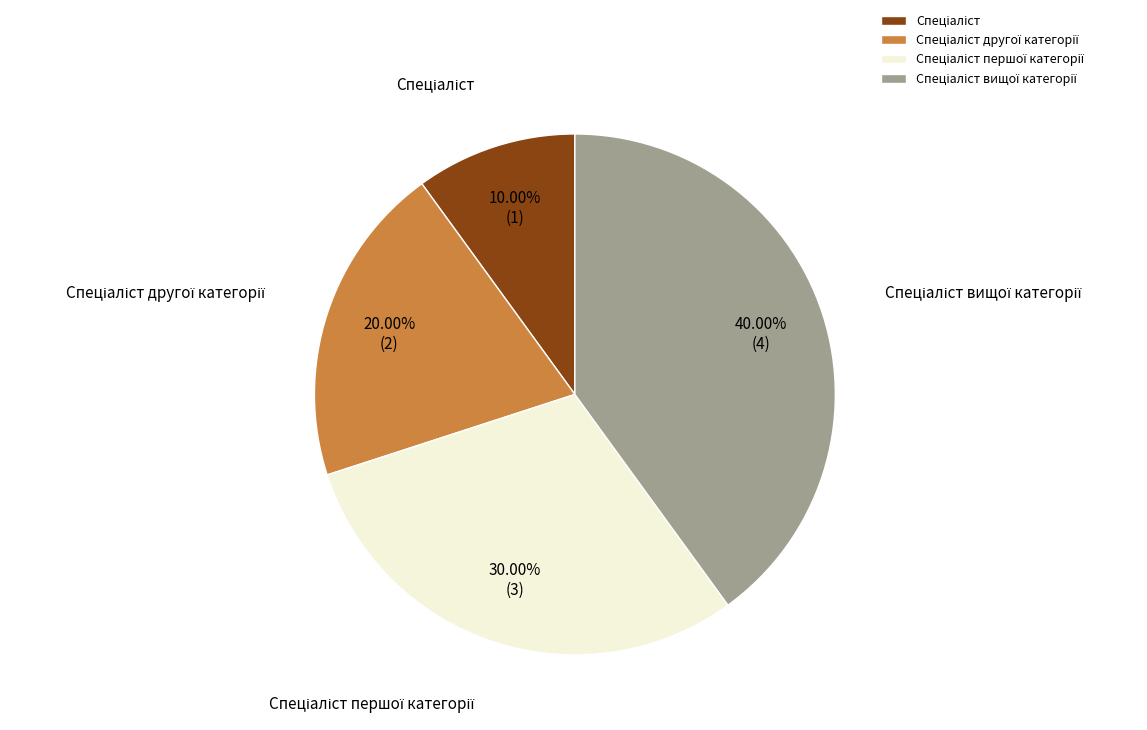

To the nearest percent, what is the difference between the largest and smallest slice percentages?

30%